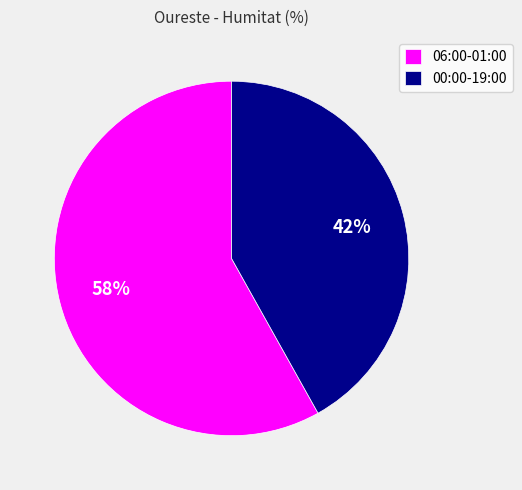

To the nearest percent, what is the combined percentage of 06:00-01:00 and 00:00-19:00?

100%